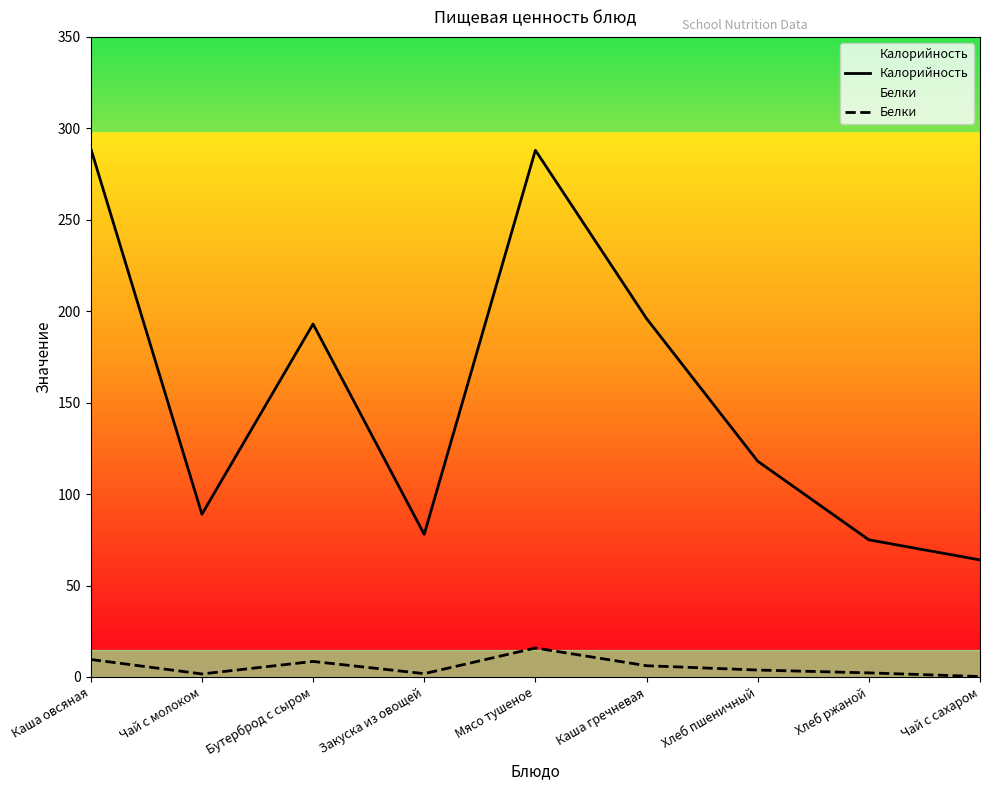

Which series has the largest range (max minus min)?

Калорийность